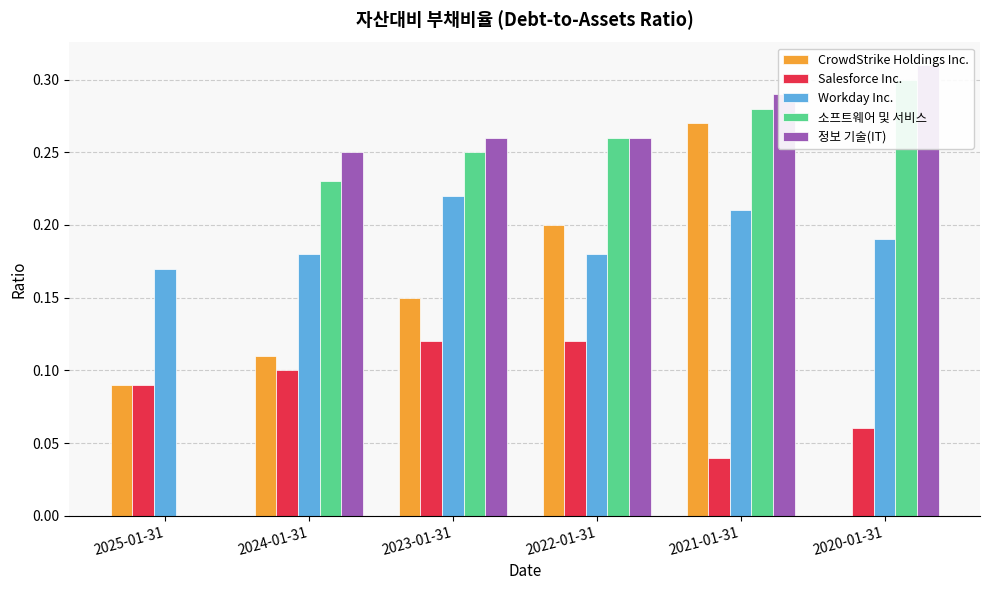

Which category has the lowest value across all series?

2020-01-31